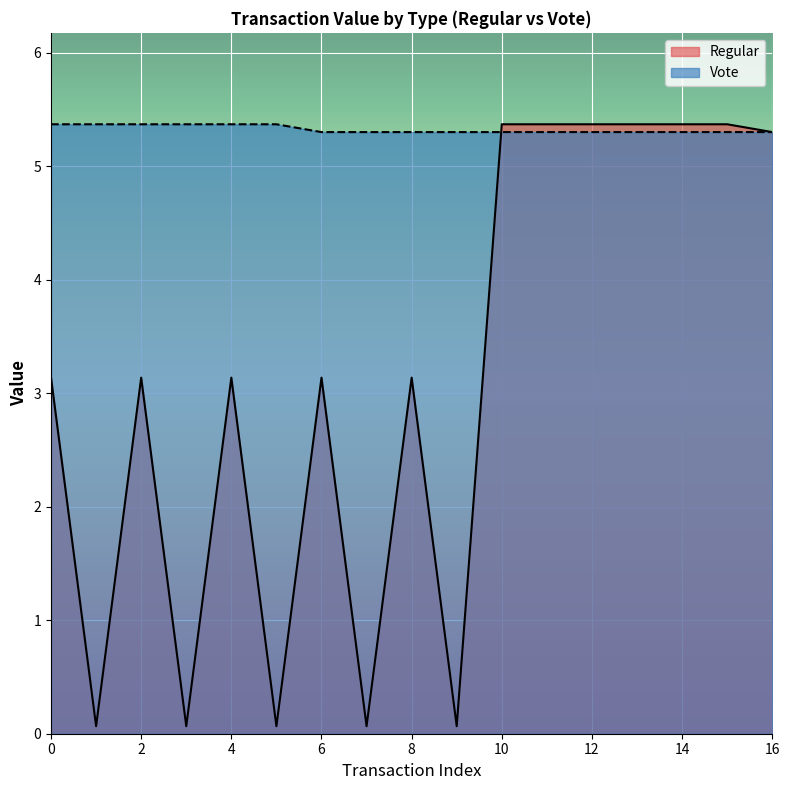

How many data points does each series have?

17